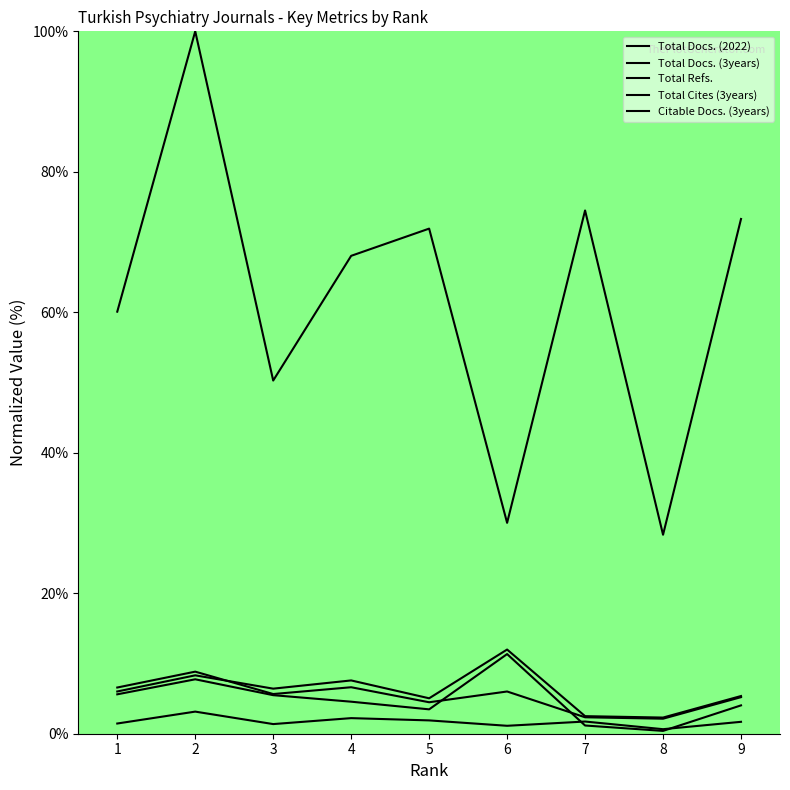

The Total Docs. (3years) series shows 8.6 at 3. True or false?

False